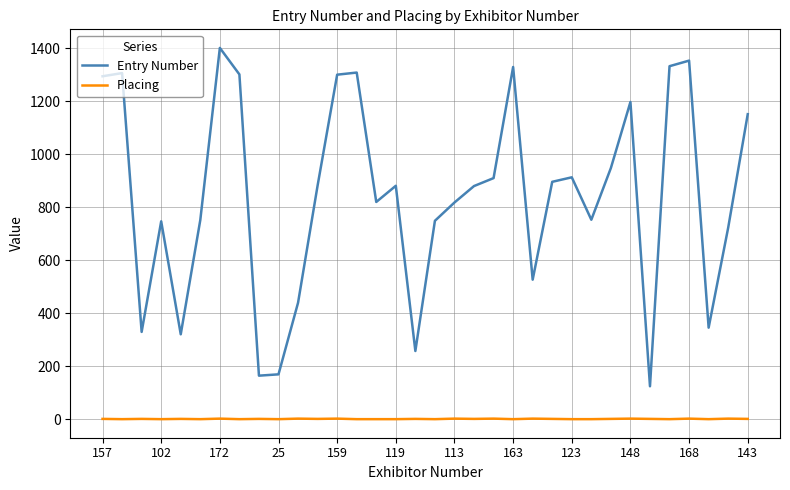

List the series in order of their overall mean, lowest first.

Placing, Entry Number